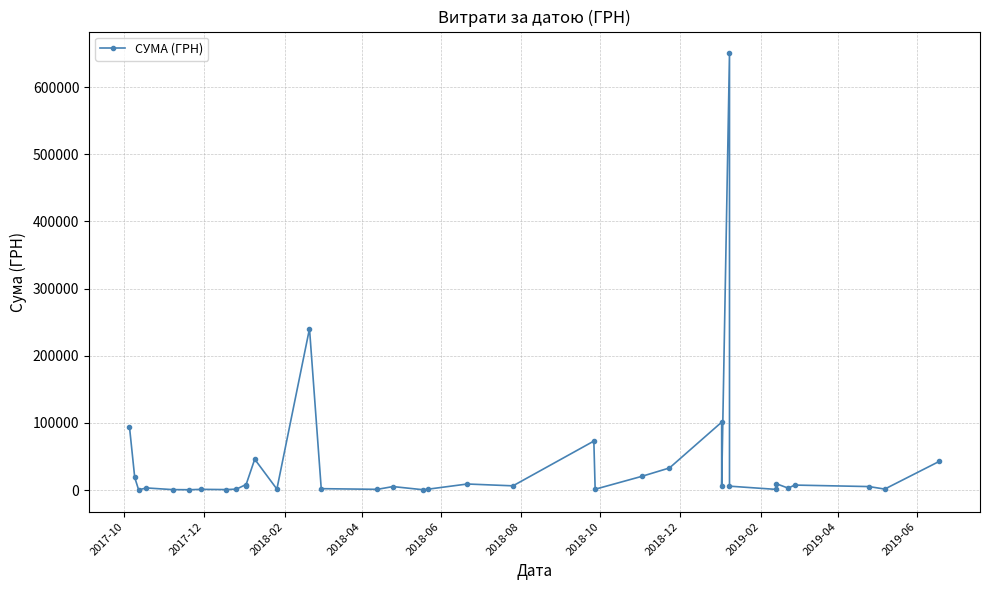

What is the value of the 36th point from the left?

42954.0